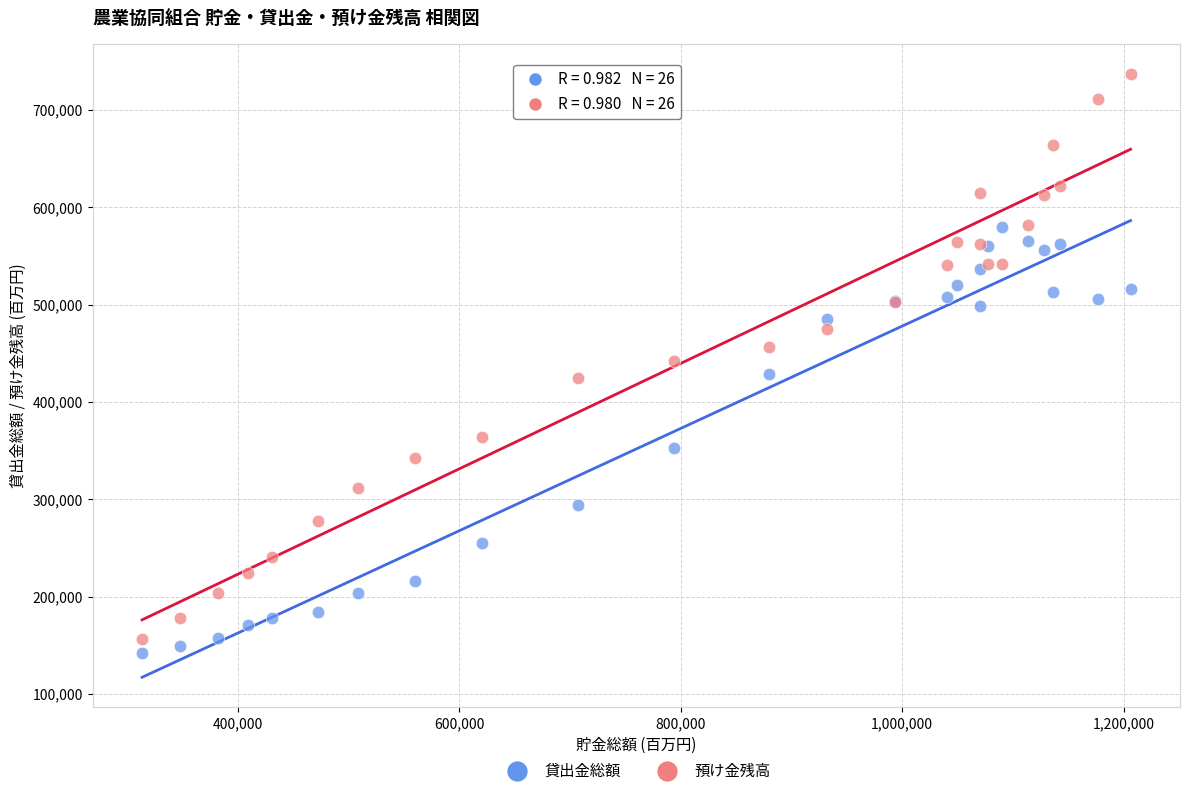

What is the X range (max minus min) for the scatter plot?

892867